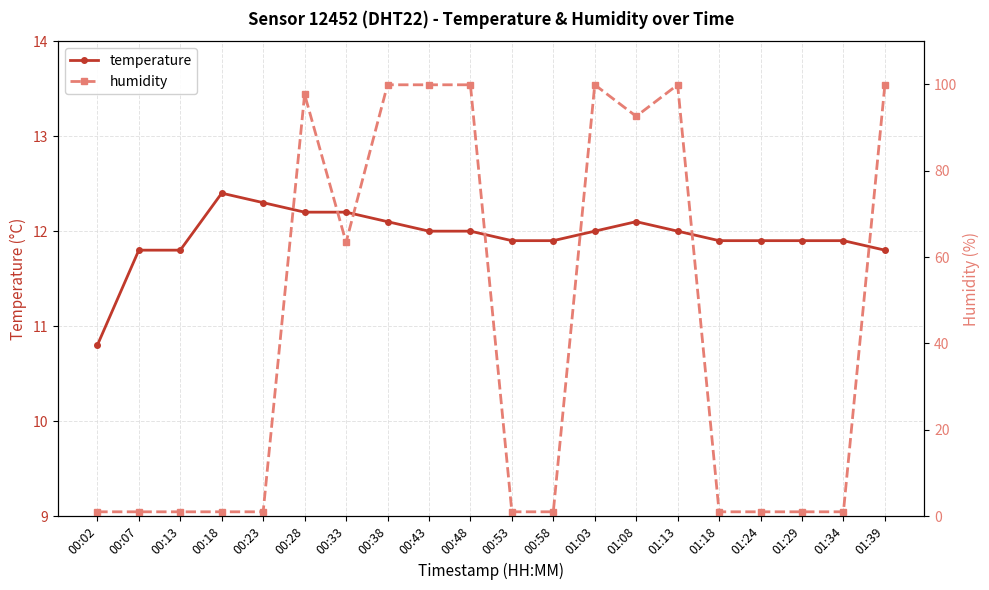

Count the number of data series in this chart.

2